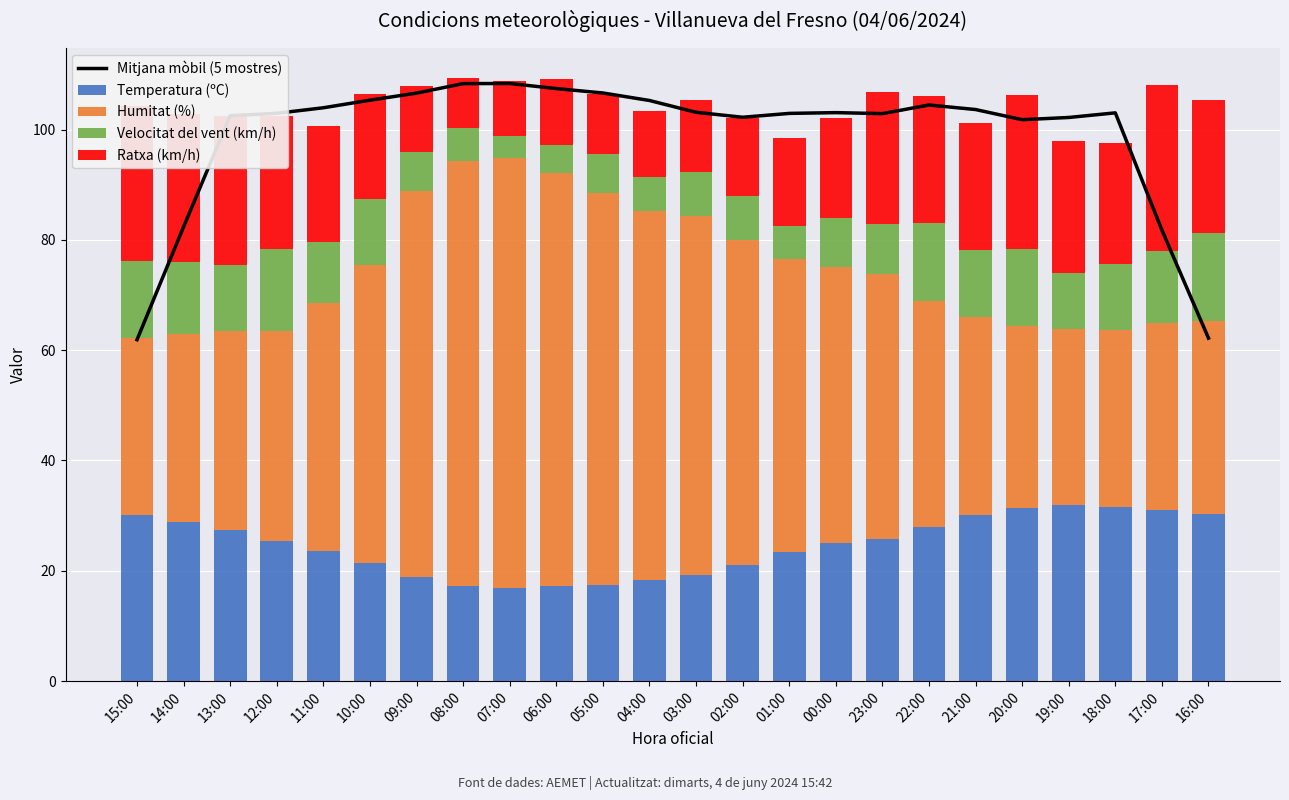

Between 13:00 and 03:00, which is larger?

03:00